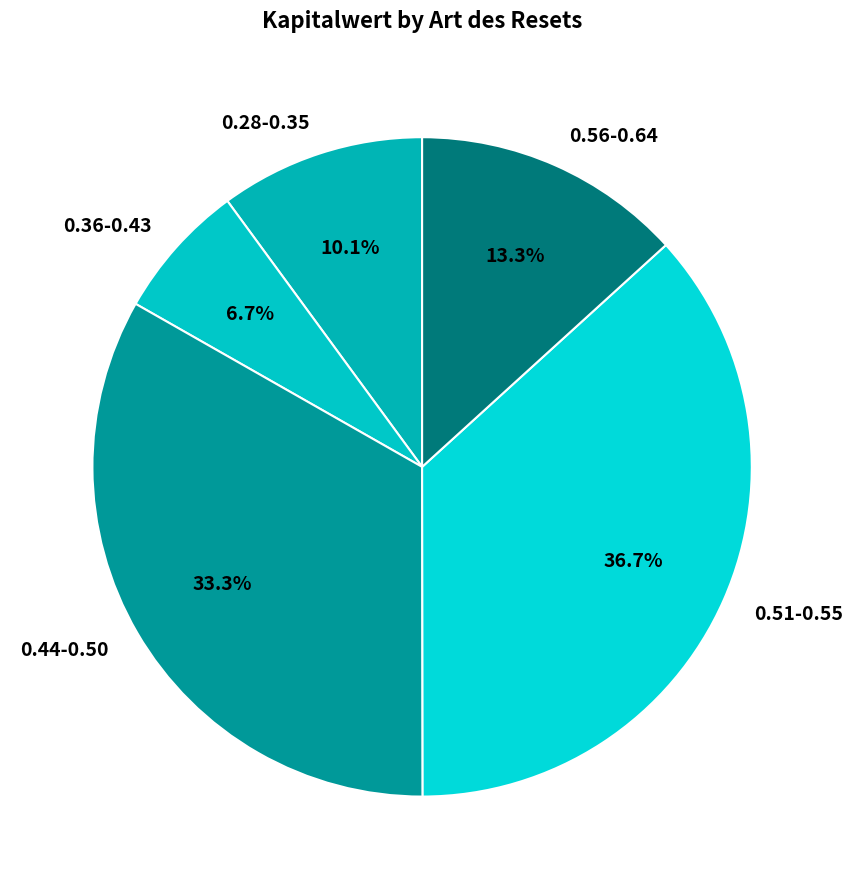

What is the ratio of the value at 0.36-0.43 to the value at 0.28-0.35?

0.7